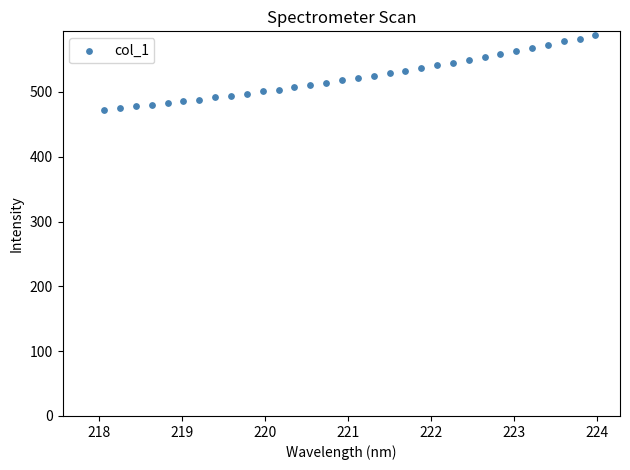

What is the range of X values (max minus min)?

5.9